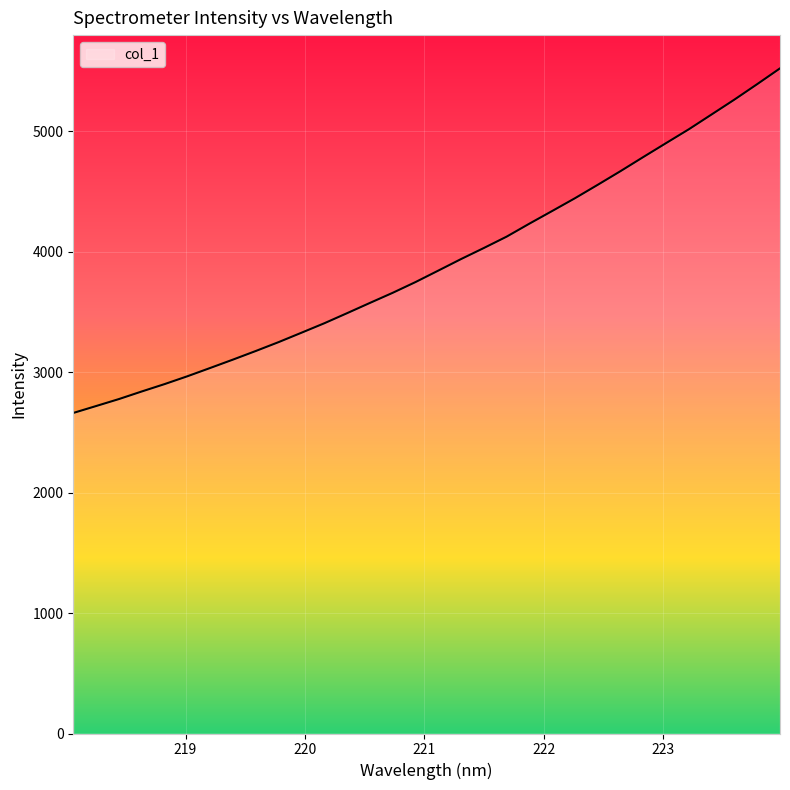

Does the chart have visible grid lines?

Yes